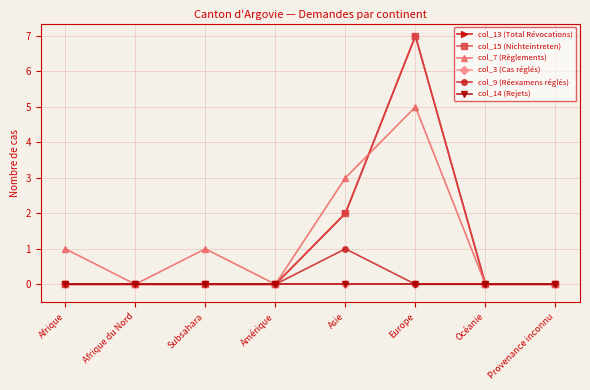

Does the chart have visible grid lines?

Yes